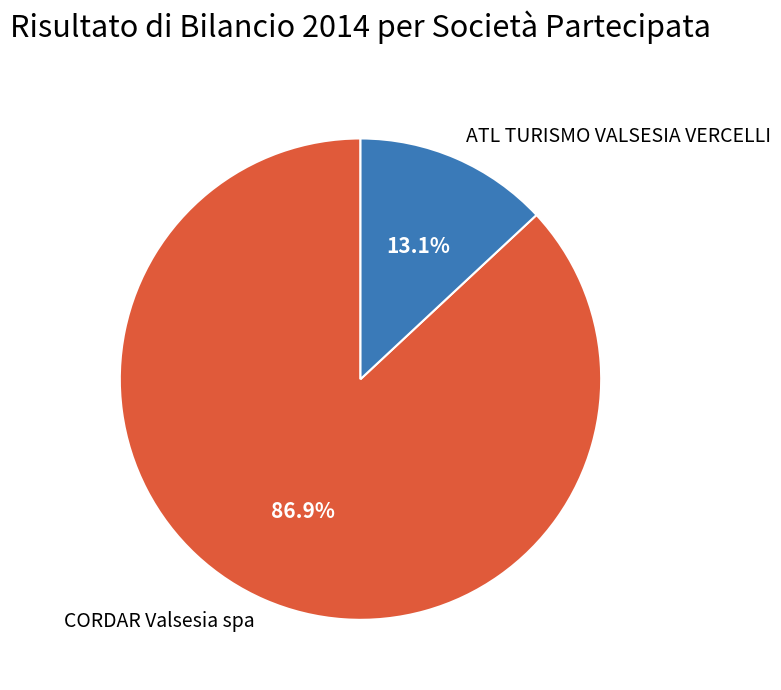

To the nearest percent, what is the difference between the ATL TURISMO VALSESIA VERCELLI and CORDAR Valsesia spa slice percentages?

74%